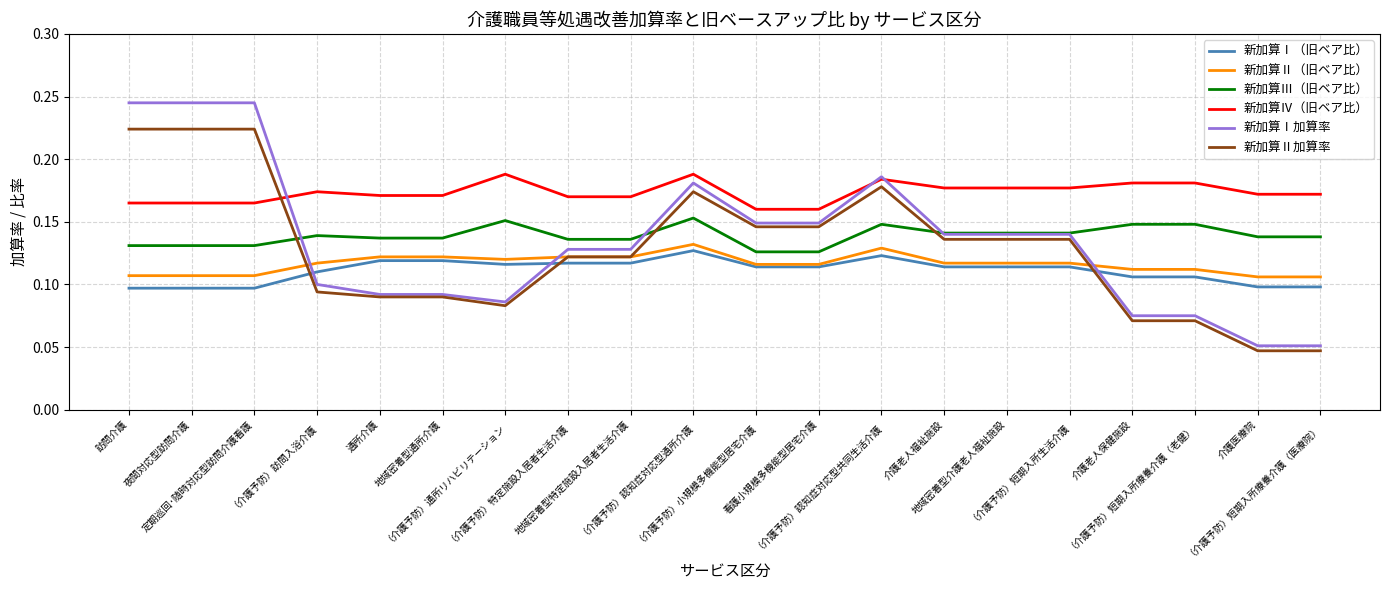

Which series has the widest spread of values?

新加算Ⅰ加算率